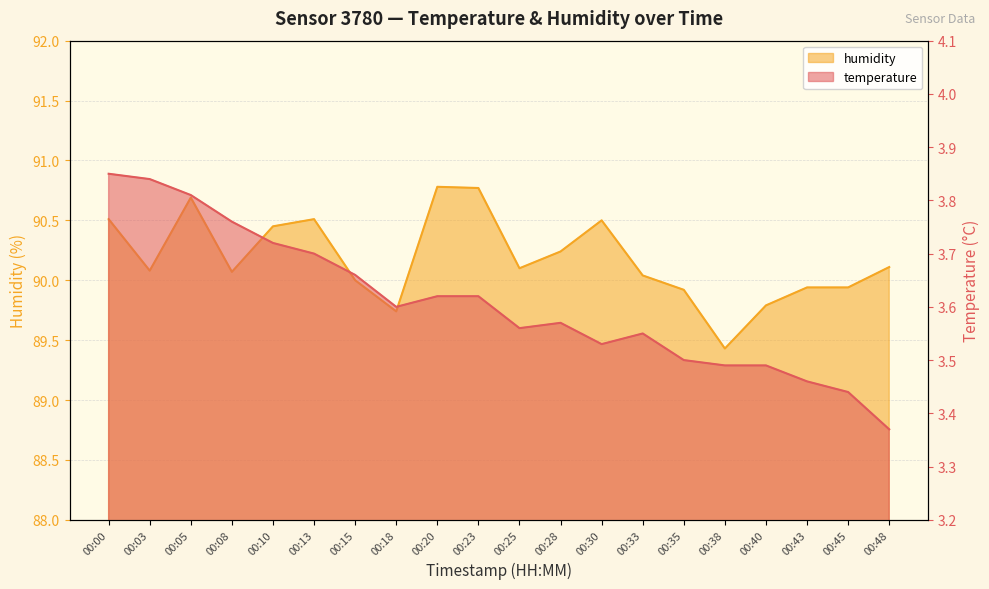

Which has a higher value, 00:30 or 00:15?

00:15